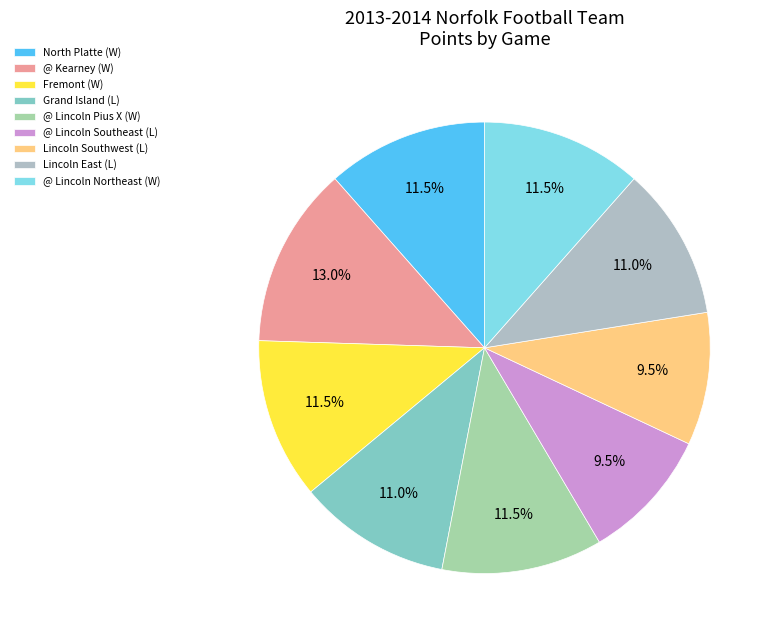

To the nearest percent, what percentage of the pie is Grand Island (L)?

11%